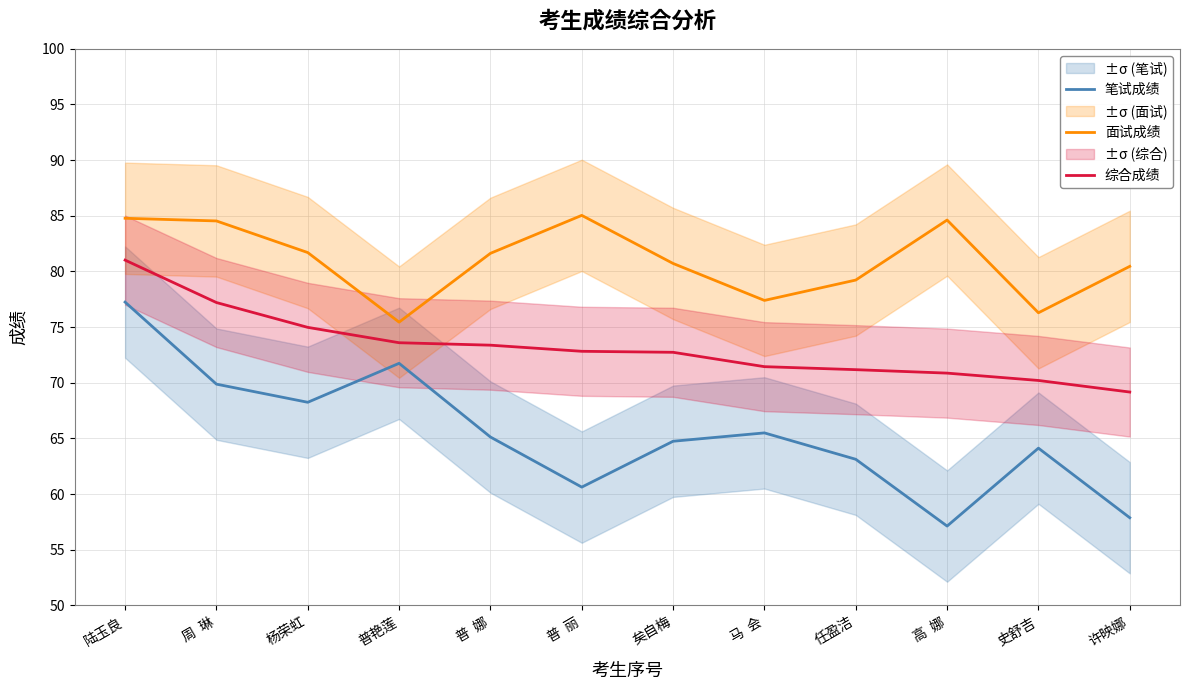

What is the value of the 综合成绩 point at the 7th from the left?

72.7